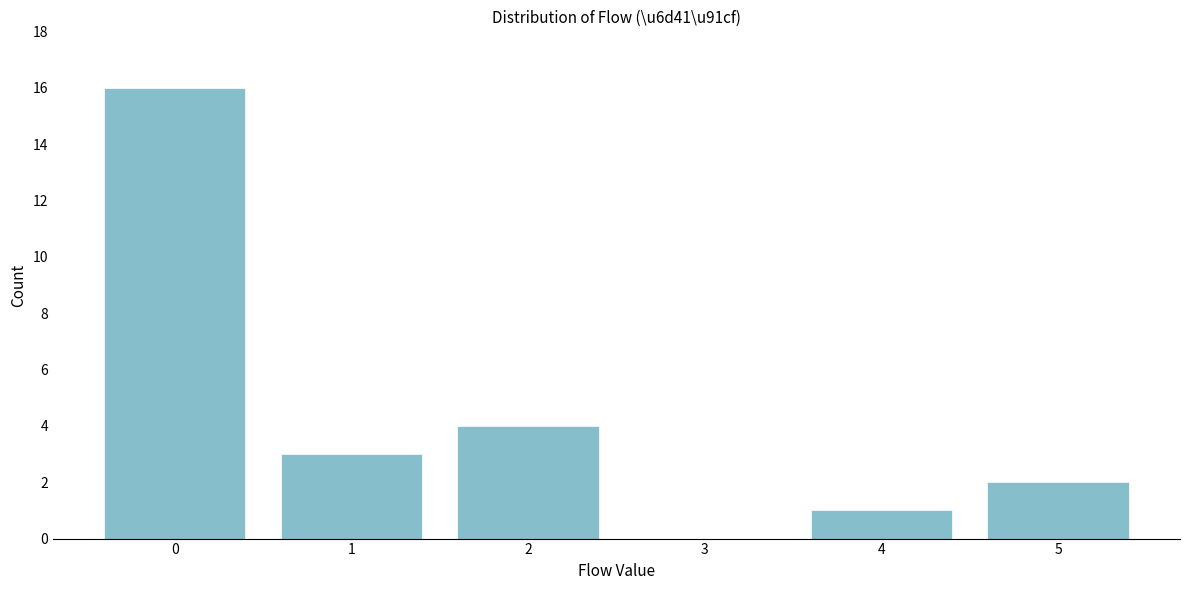

Reading left to right, extract all data points from this chart.

0=16	1=3	2=4	3=0	4=1	5=2